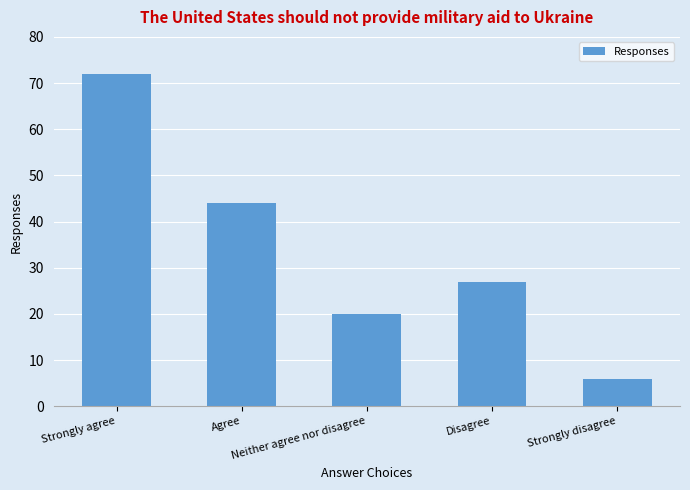

How many data points does each series have?

5